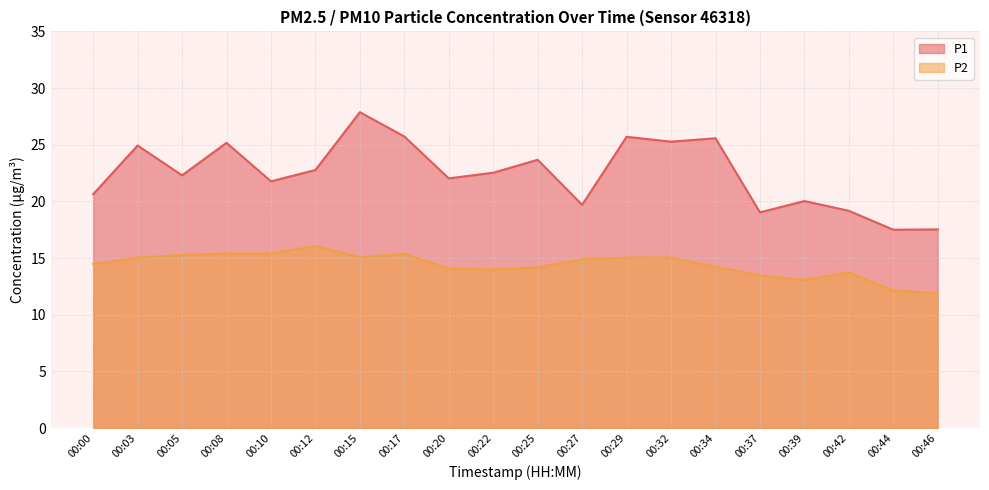

True or false: P2 has more than 1 points higher than both neighbors.

True